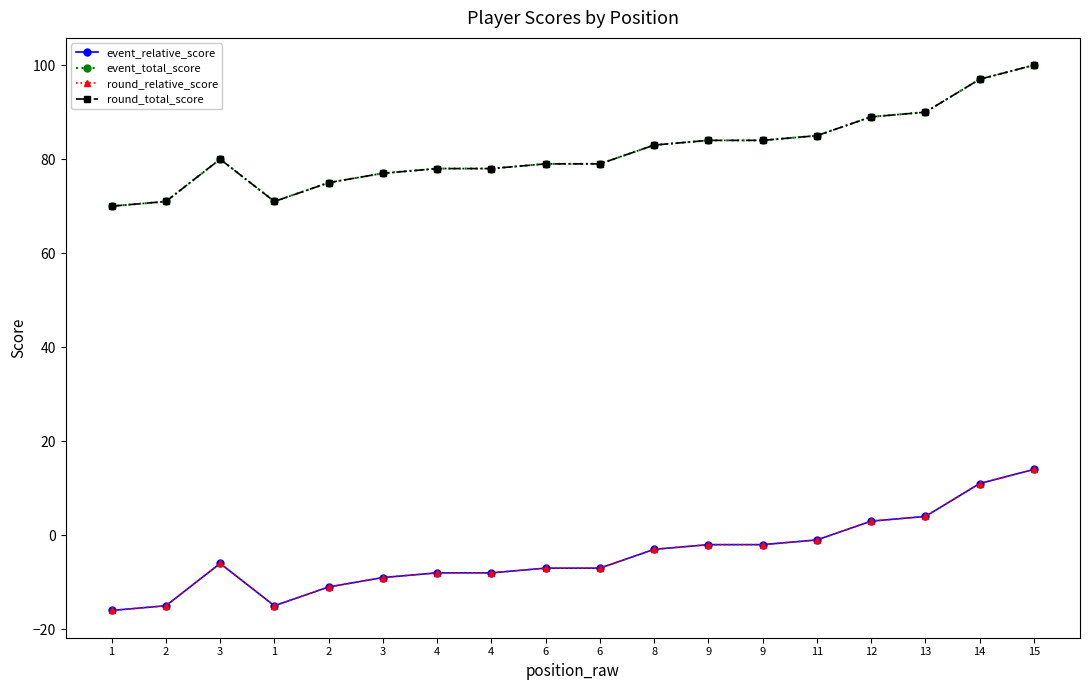

Does the chart have visible grid lines?

No